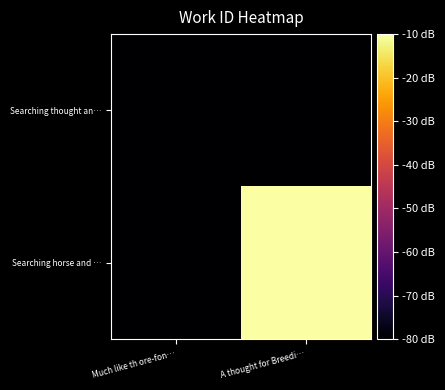

List the series in order of their peak value, lowest first.

Searching thought an…, Searching horse and …